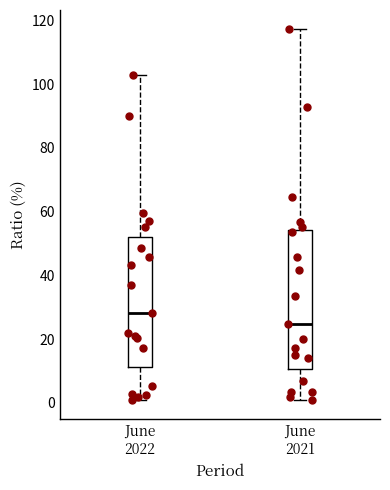

Comparing the boxes themselves (not the whiskers), which one is the tallest?

June 2021